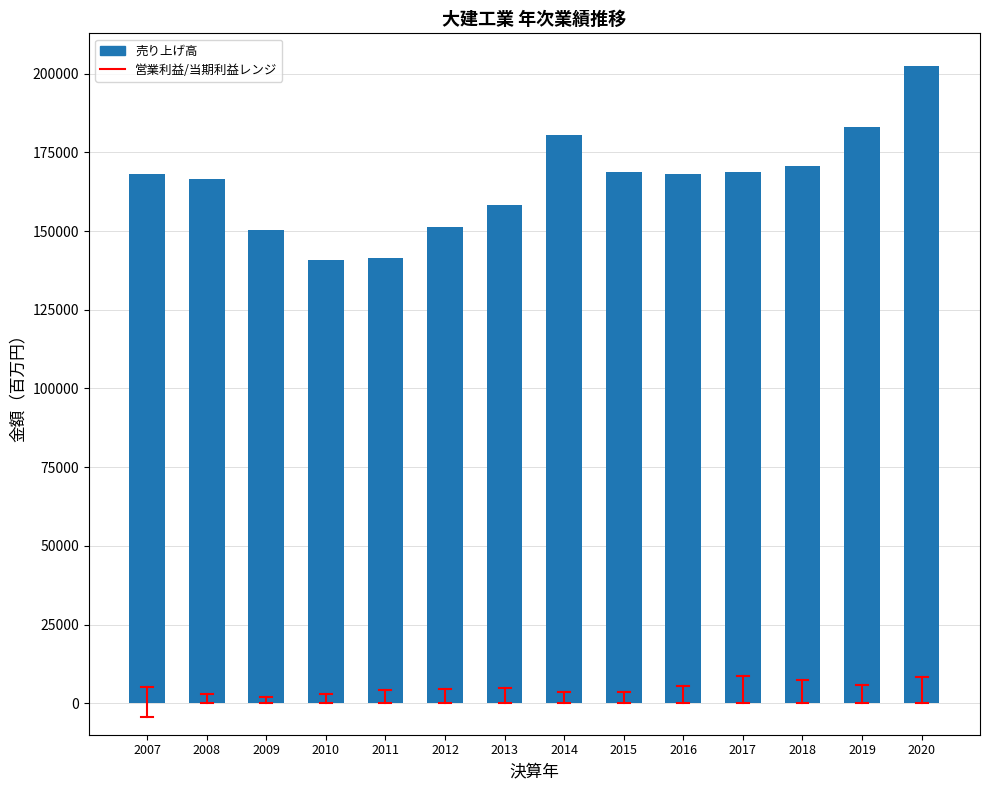

Approximately how many times larger is the value at 2009 compared to 2018?

0.9